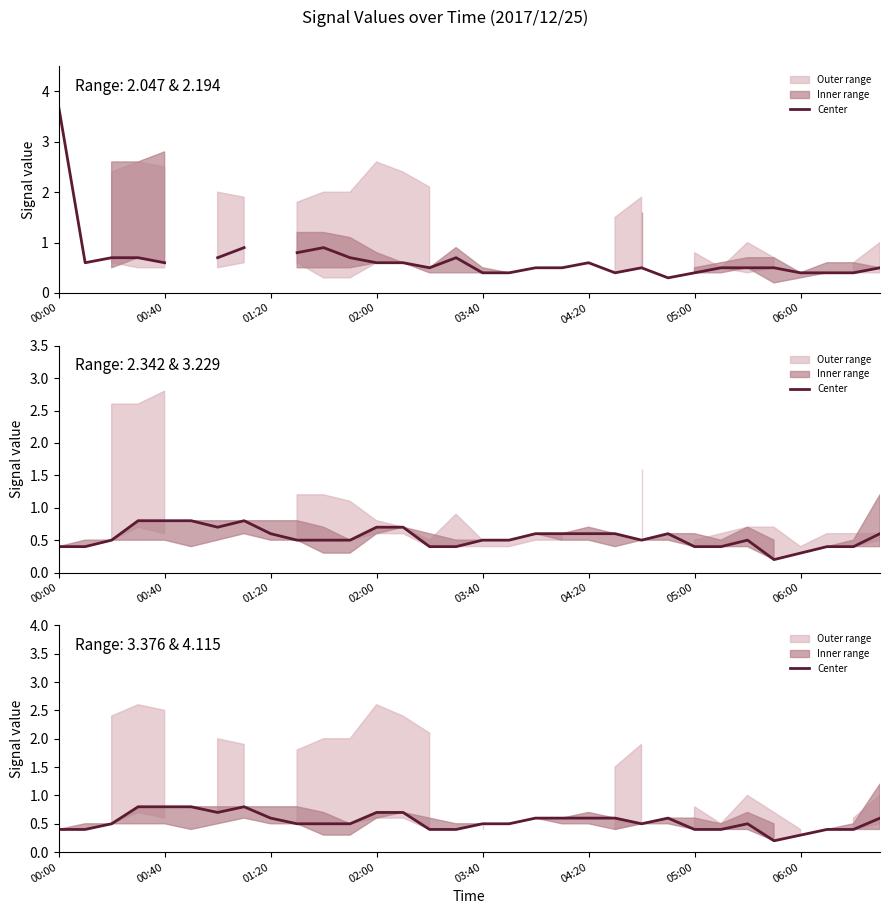

True or false: the data shows 0.5 at 11.

True